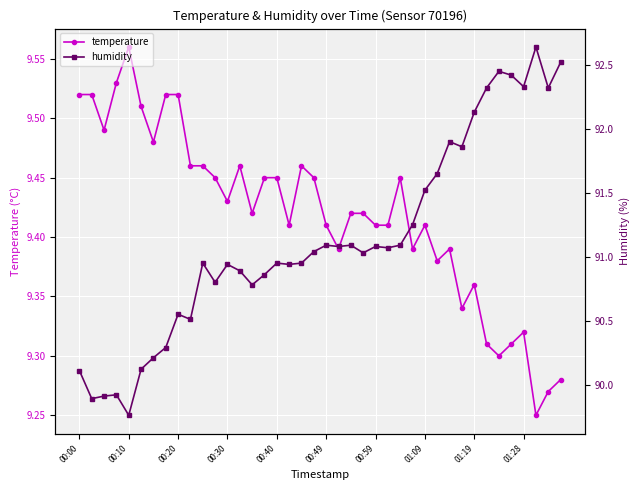

At which label does temperature reach its peak?

00:10